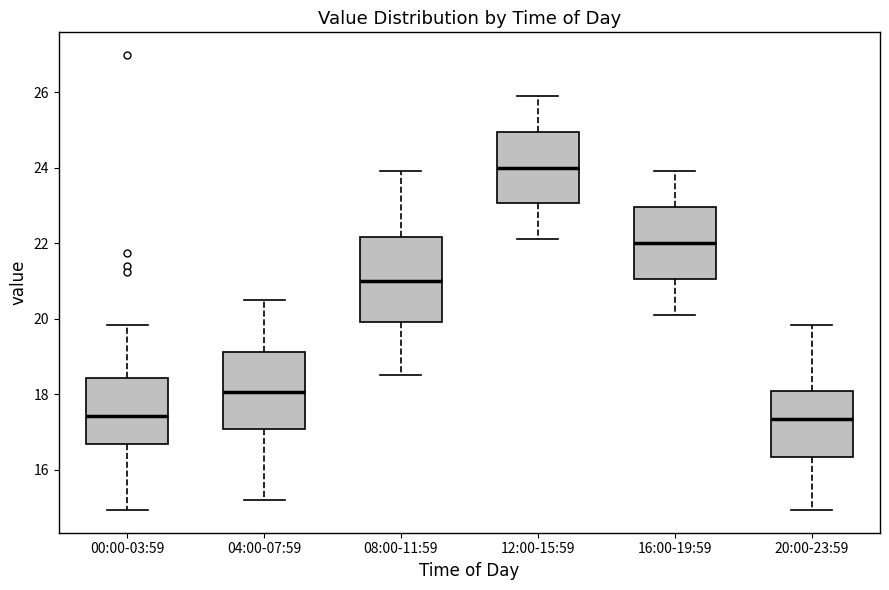

Where is the lower edge of the box for 08:00-11:59 on the y-axis? The values are not printed on the chart, so give them approximately, as read against the axis.

20.0